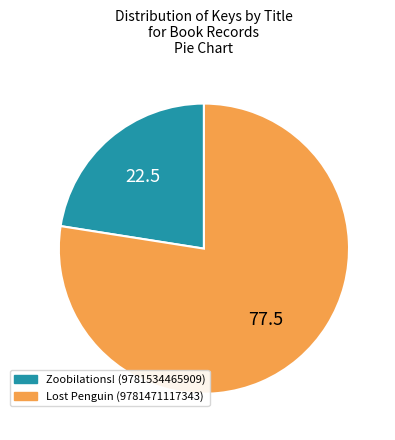

What is the smallest slice in the pie chart?

Zoobilations! (9781534465909)